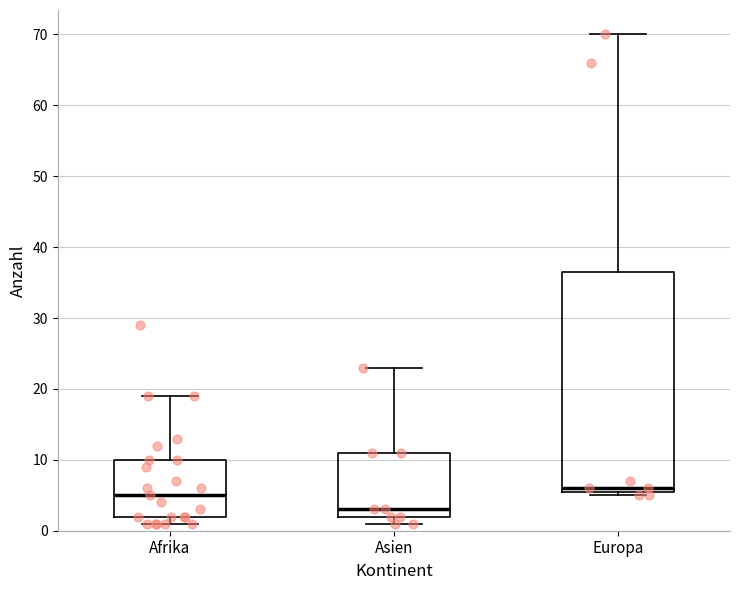

Reading left to right, read every box against the y-axis: the position of its median line, the range the box covers, and the ends of its whiskers. The values are not printed on the chart, so give them approximately, as read against the axis.

Afrika: median 5, box 2 to 10, whiskers 1 to 19
Asien: median 3, box 2 to 11, whiskers 1 to 23
Europa: median 6 (just above the box's lower edge), box 6 to 37, whiskers 5 to 70